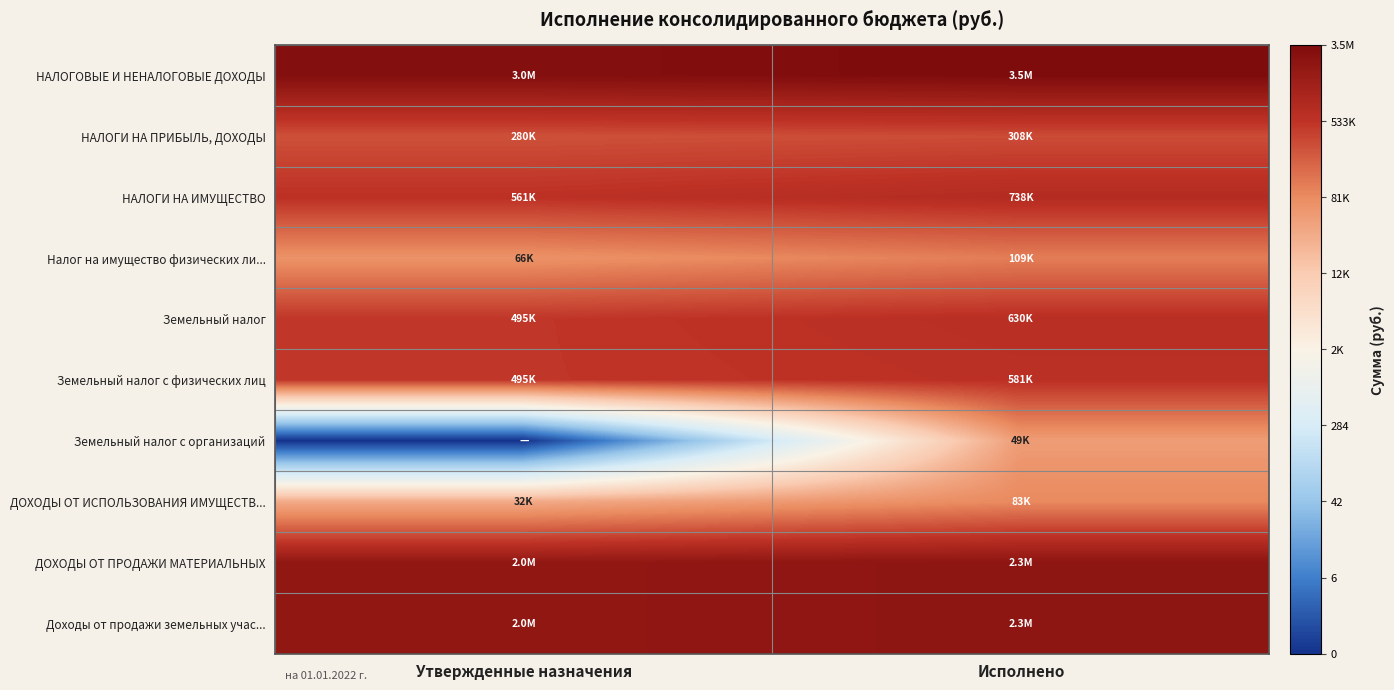

Reading left to right, what are all the values shown in this chart?

НАЛОГОВЫЕ И НЕНАЛОГОВЫЕ ДОХОДЫ: Утвержденные назначения=14.9	Исполнено=15.1
НАЛОГИ НА ПРИБЫЛЬ, ДОХОДЫ: Утвержденные назначения=12.5	Исполнено=12.6
НАЛОГИ НА ИМУЩЕСТВО: Утвержденные назначения=13.2	Исполнено=13.5
Налог на имущество физических ли...: Утвержденные назначения=11.1	Исполнено=11.6
Земельный налог: Утвержденные назначения=13.1	Исполнено=13.4
Земельный налог с физических лиц: Утвержденные назначения=13.1	Исполнено=13.3
Земельный налог с организаций: Утвержденные назначения=0.0	Исполнено=10.8
ДОХОДЫ ОТ ИСПОЛЬЗОВАНИЯ ИМУЩЕСТВ...: Утвержденные назначения=10.4	Исполнено=11.3
ДОХОДЫ ОТ ПРОДАЖИ МАТЕРИАЛЬНЫХ: Утвержденные назначения=14.5	Исполнено=14.6
Доходы от продажи земельных учас...: Утвержденные назначения=14.5	Исполнено=14.6